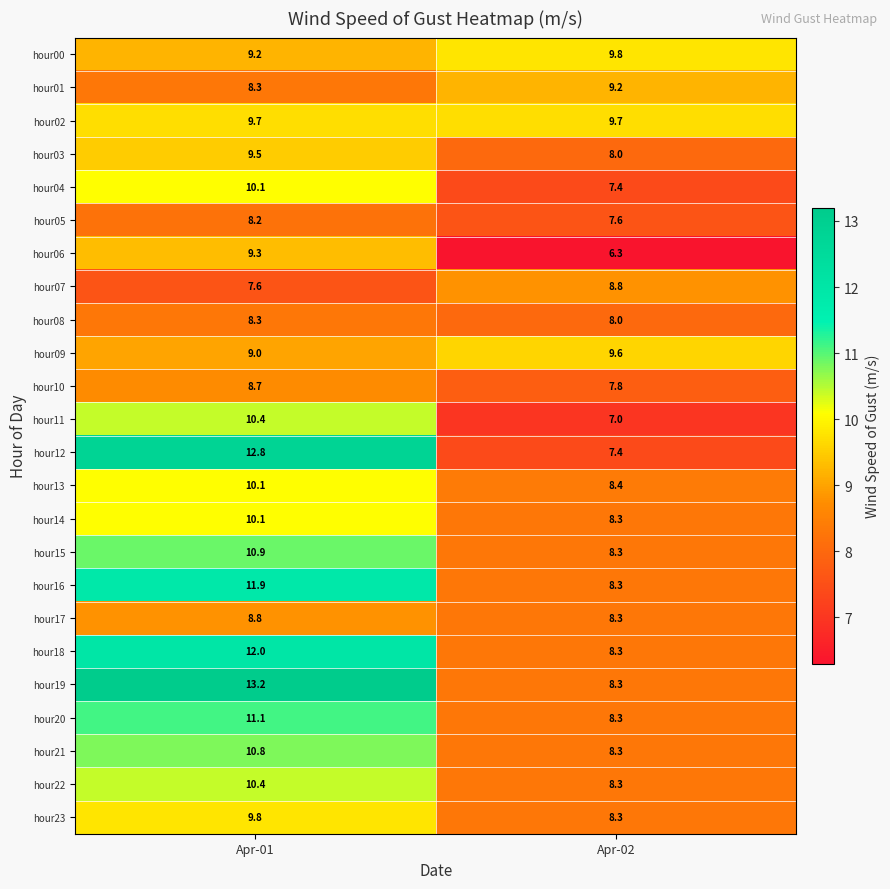

Which series changed the most between Apr-01 and Apr-02?

hour12